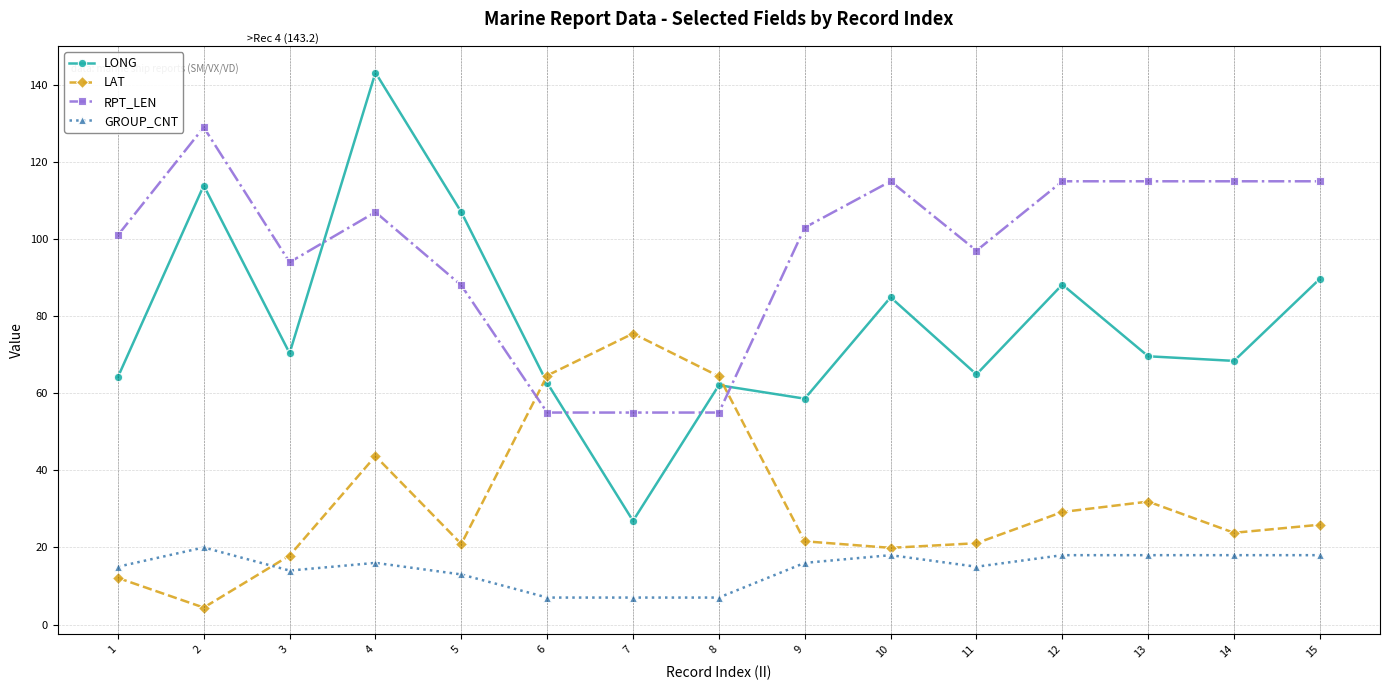

Is the value of RPT_LEN at 6 greater than the value of GROUP_CNT at 6?

Yes